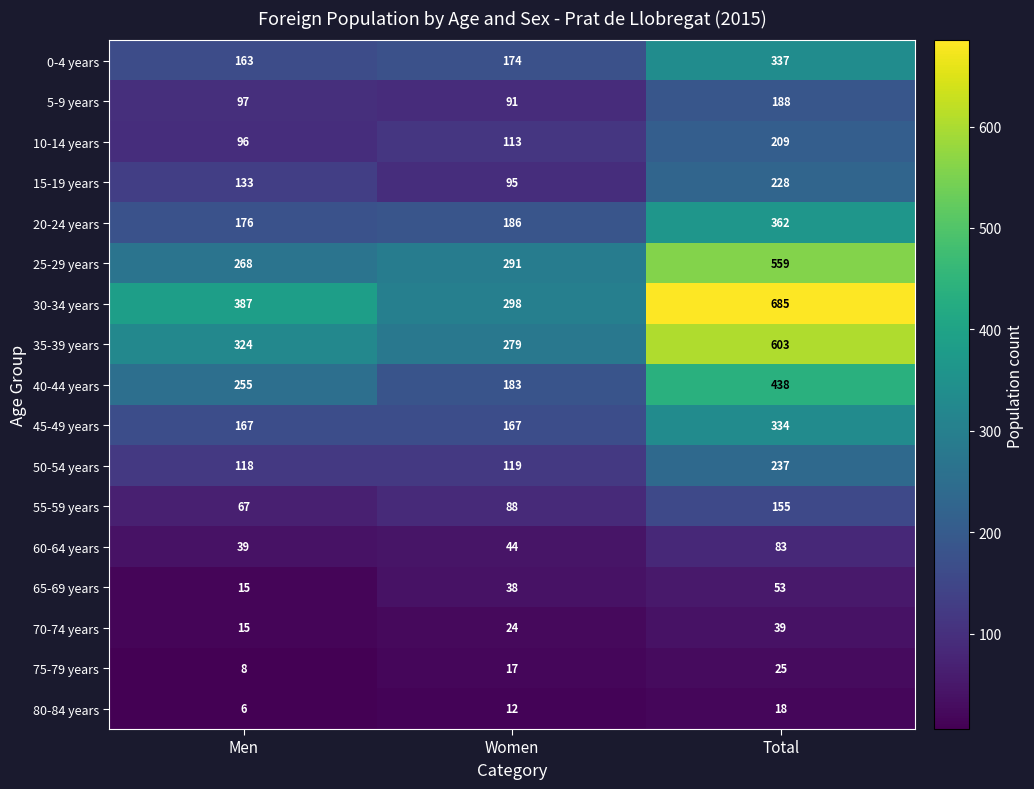

List the series in order of their peak value, highest first.

30-34 years, 35-39 years, 25-29 years, 40-44 years, 20-24 years, 0-4 years, 45-49 years, 50-54 years, 15-19 years, 10-14 years, 5-9 years, 55-59 years, 60-64 years, 65-69 years, 70-74 years, 75-79 years, 80-84 years